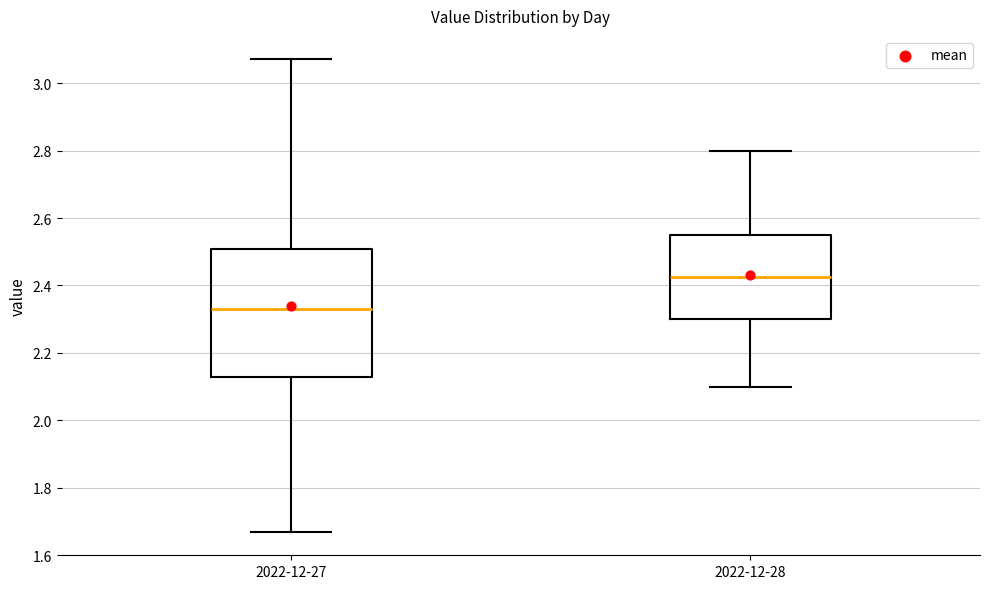

Which box's median line is the lowest?

2022-12-27